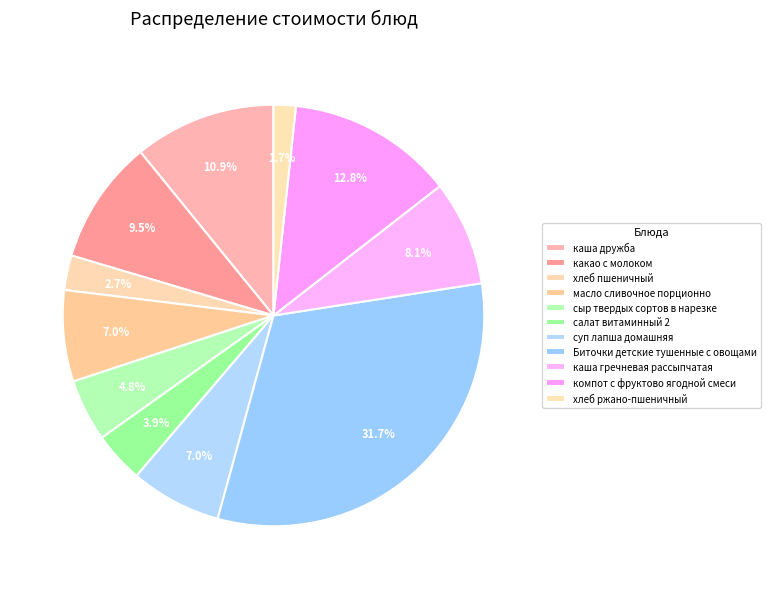

To the nearest percent, what is the difference between the largest and smallest slice percentages?

30%